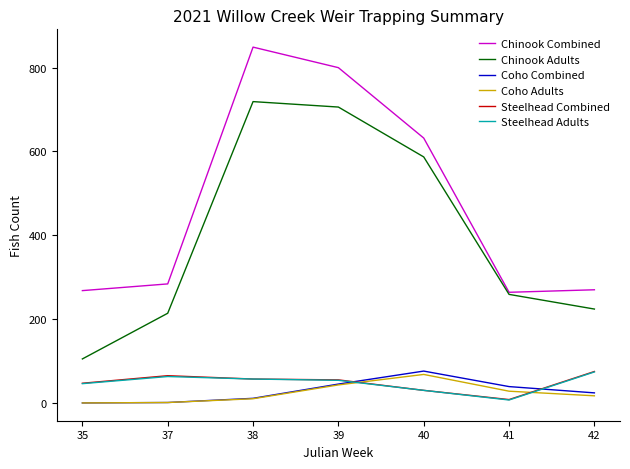

Between 39 and 42, which series saw the biggest shift?

Chinook Combined